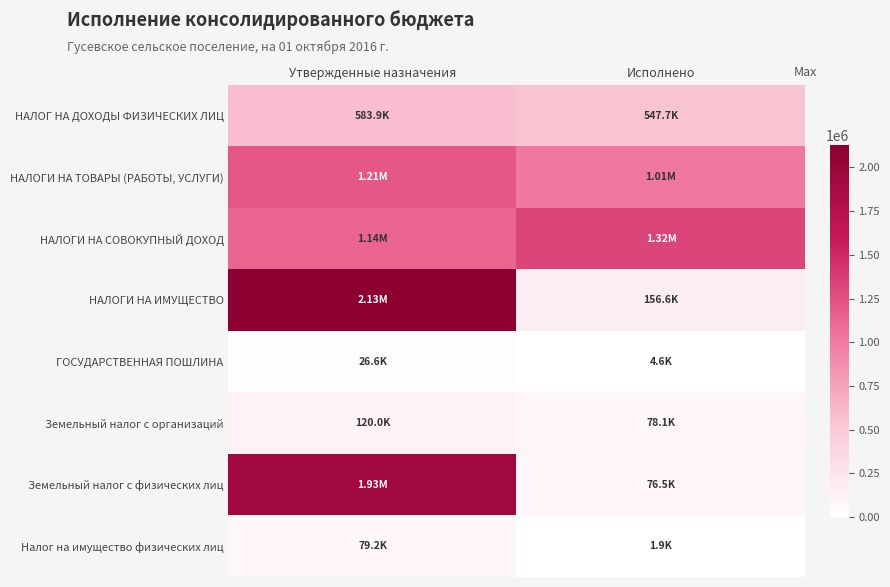

What is the total value across all series at Исполнено?

3191674.8